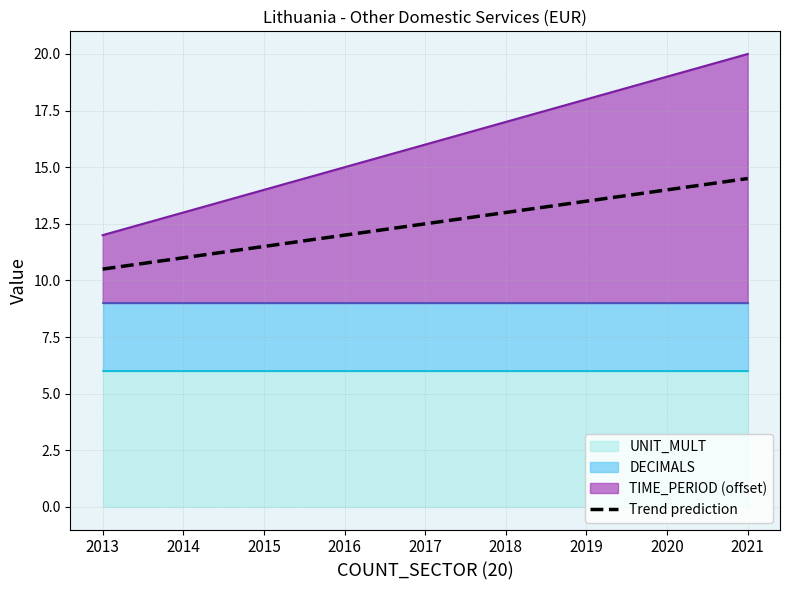

Does the chart have visible grid lines?

Yes